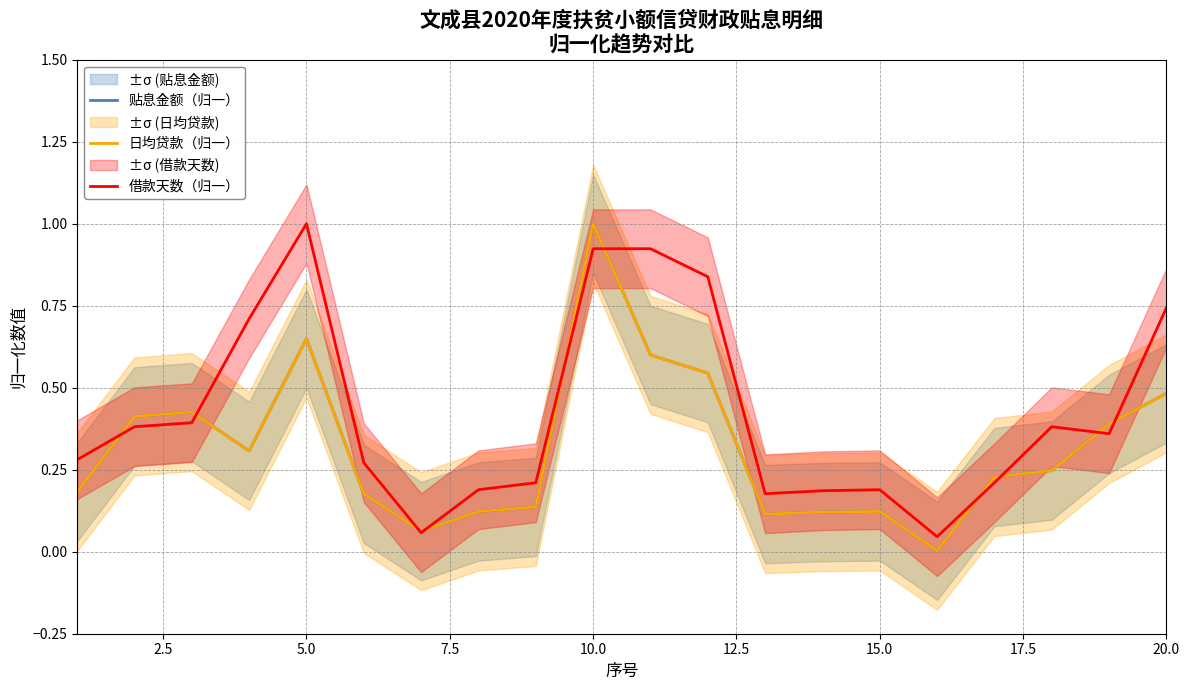

List the series in order of their peak value, lowest first.

贴息金额（归一）, 日均贷款（归一）, 借款天数（归一）